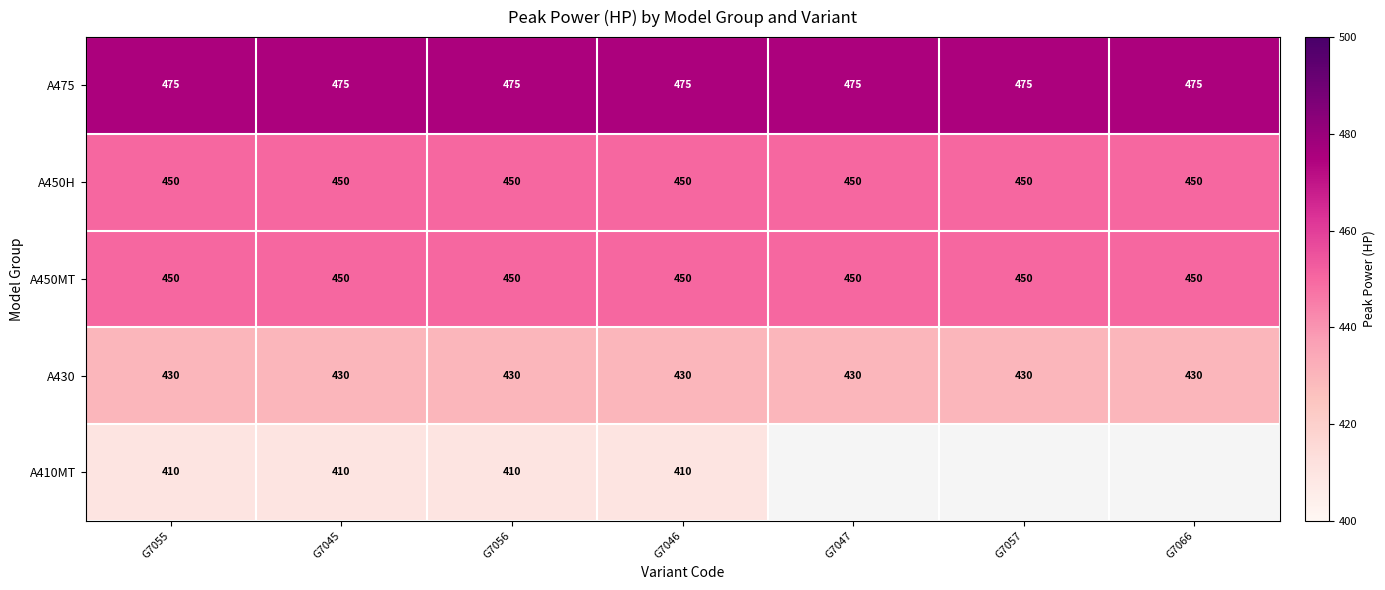

The value of A450MT at G7045 is 204.5. True or false?

False